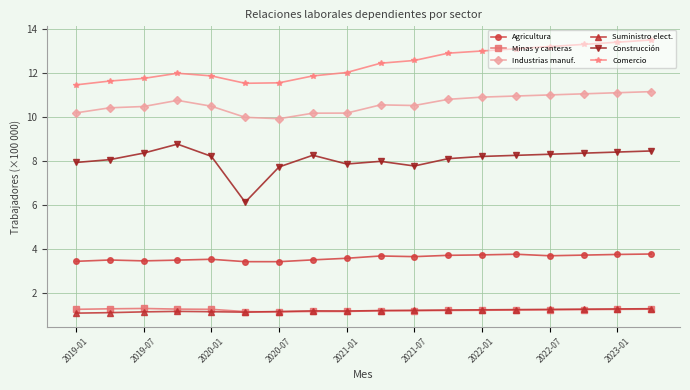

At how many categories does at least one series exceed 3?

18